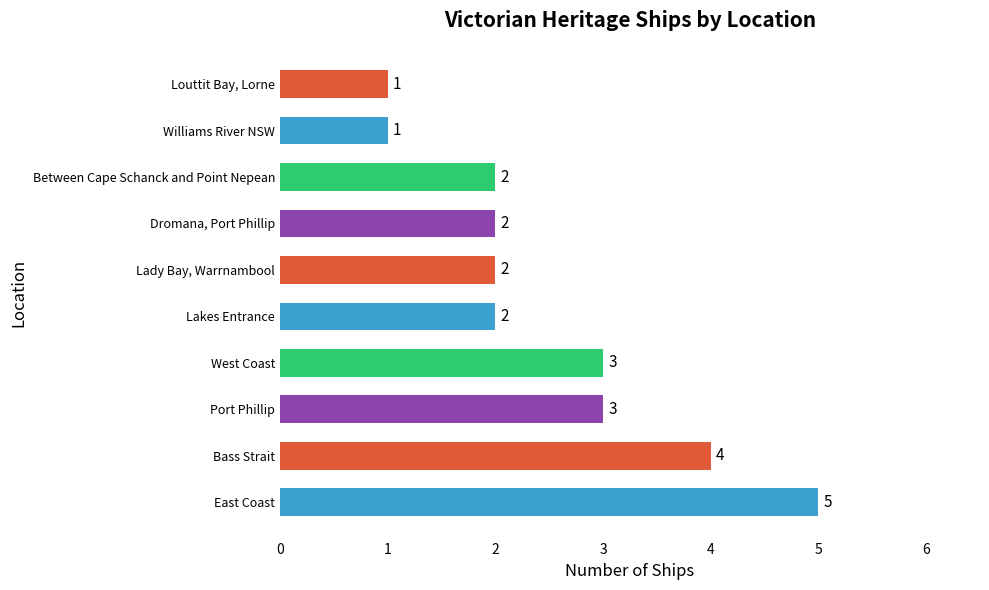

Are the bars horizontal?

Yes